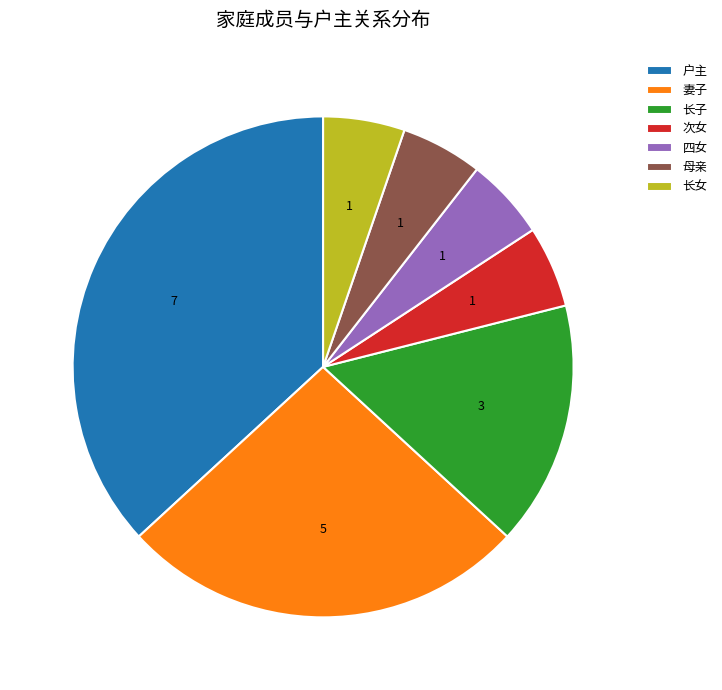

Count the number of slices in the pie.

7